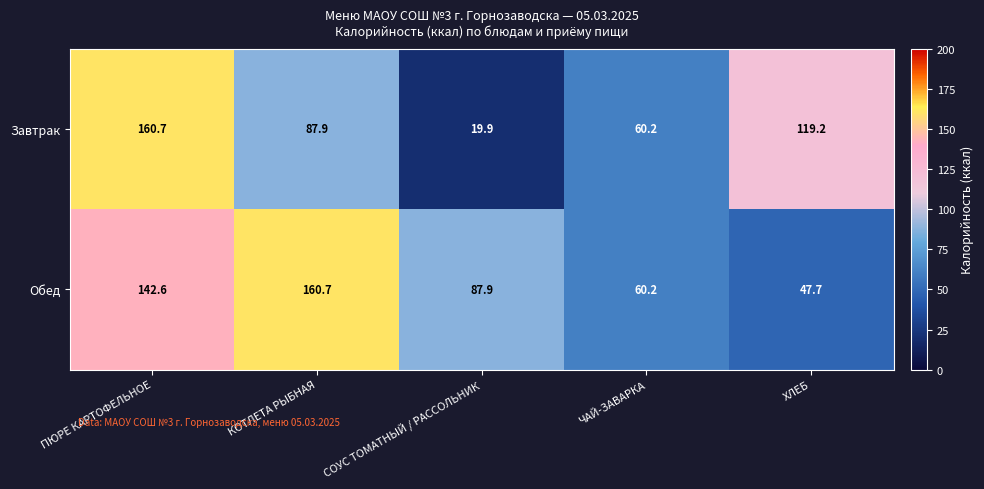

What is the maximum value shown in the chart?

160.7